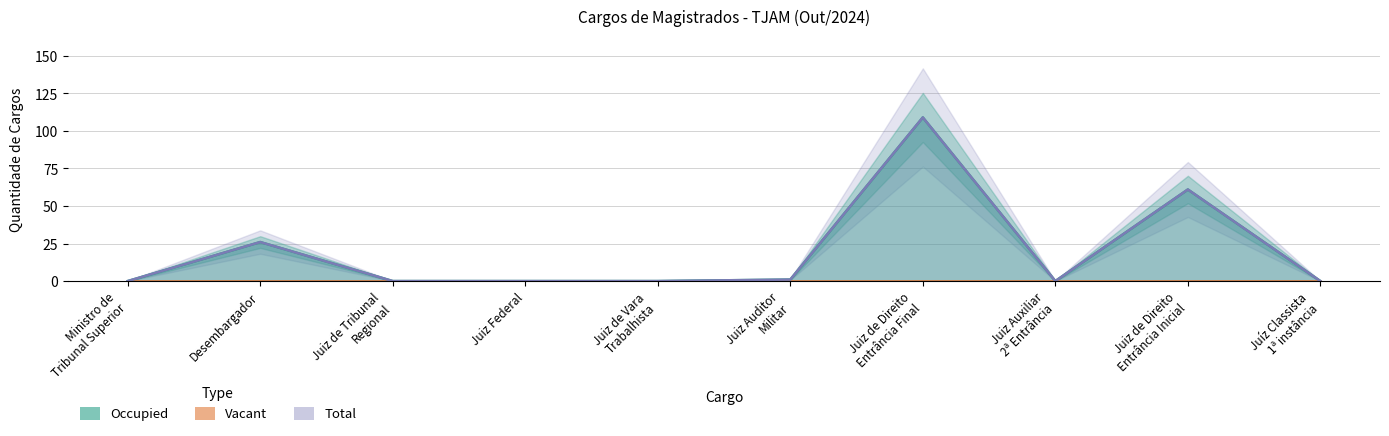

Does the chart have visible grid lines?

Yes